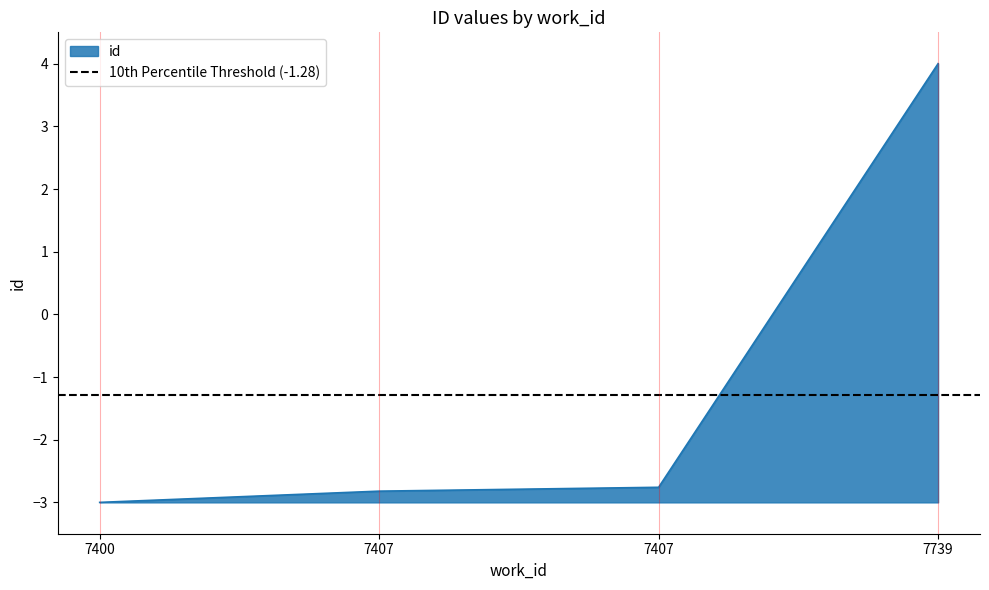

Where is the data nearest to the value 0?

7407